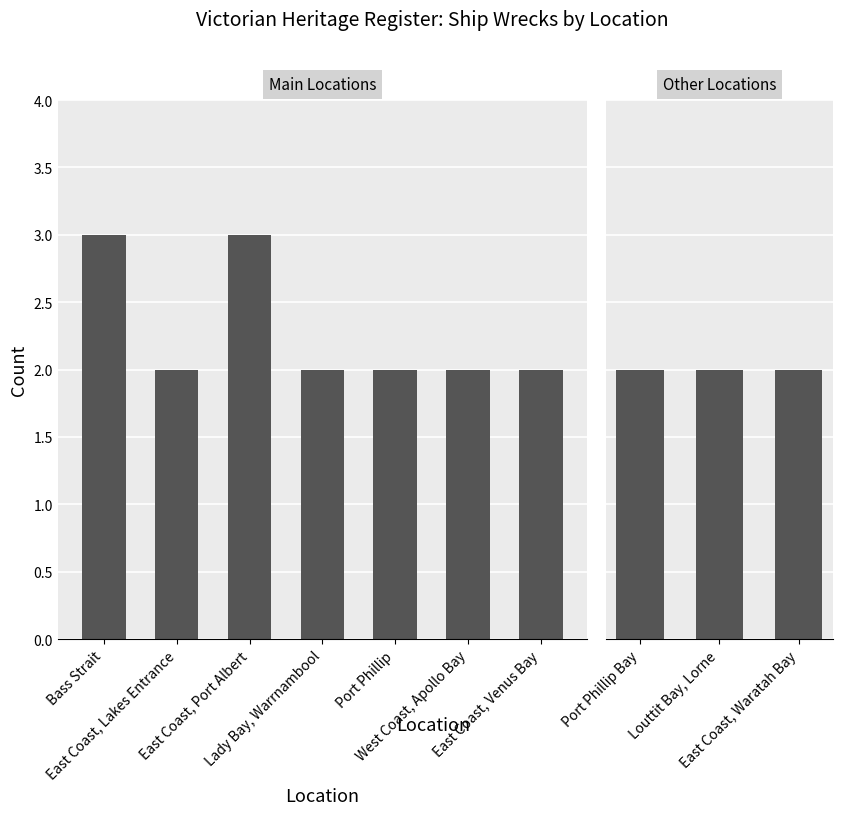

What is the change in value from East Coast, Lakes Entrance to East Coast, Port Albert?

+1